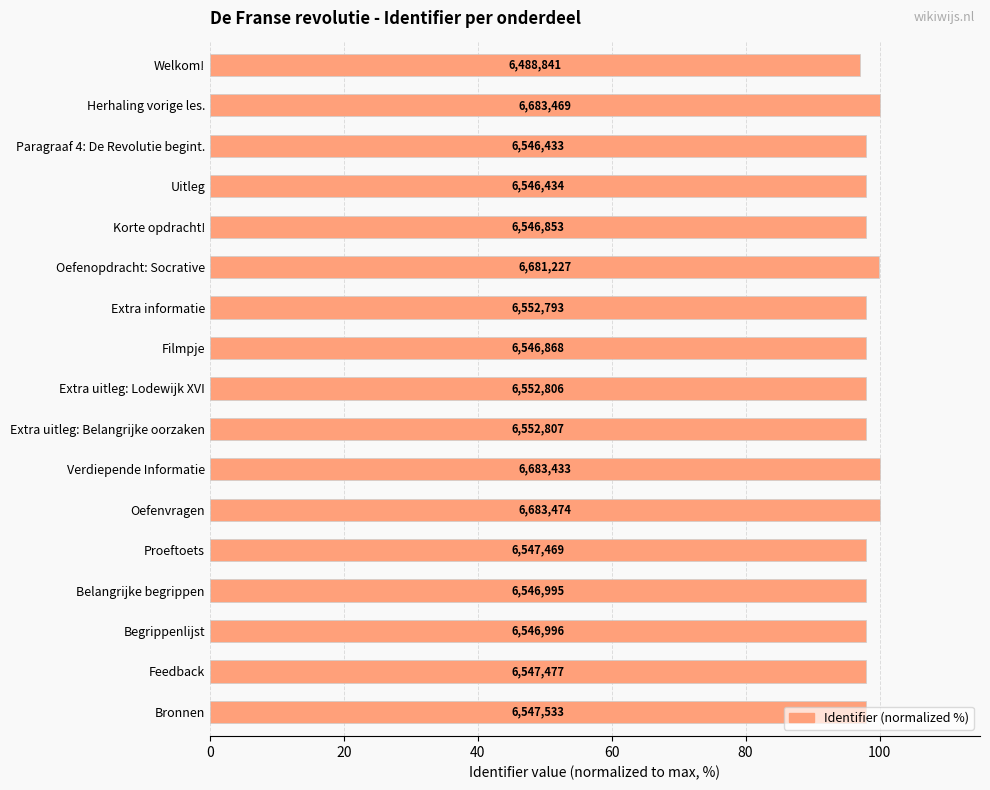

Are the bars horizontal?

Yes